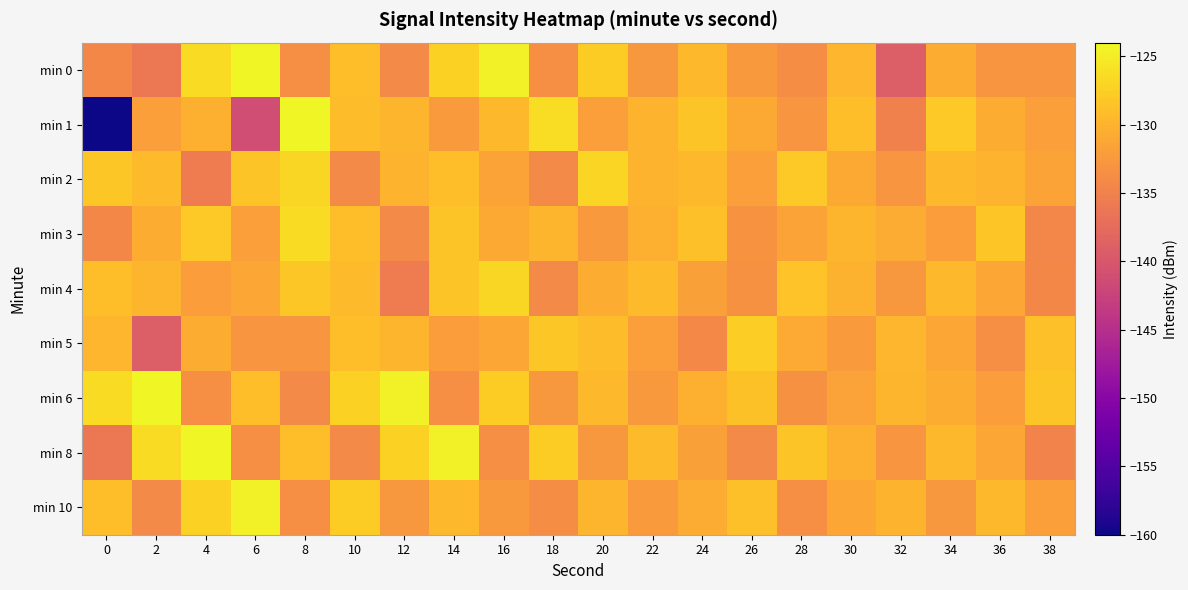

Rank the series by their maximum value, from highest to lowest.

min 1, min 0, min 6, min 8, min 10, min 3, min 2, min 4, min 5